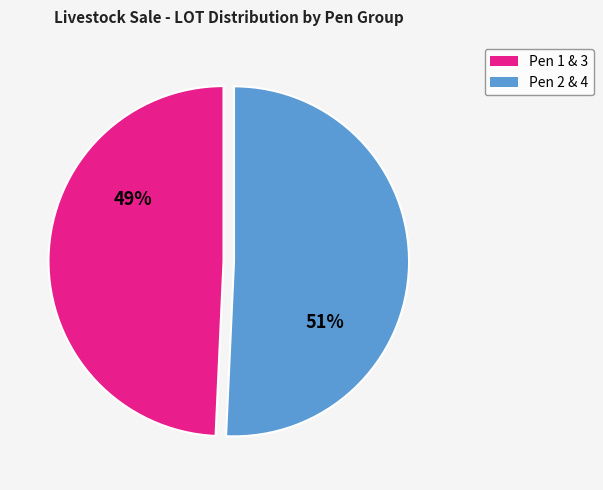

To the nearest percent, what is the average slice percentage?

50%